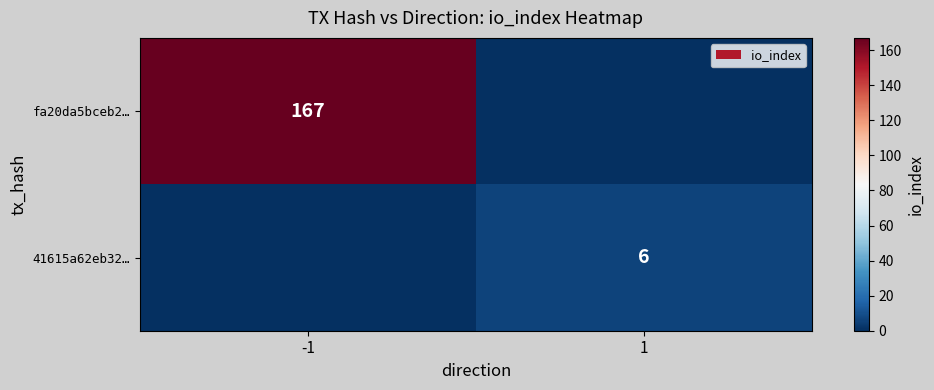

The value of 41615a62eb32… at 1 is 6. True or false?

True